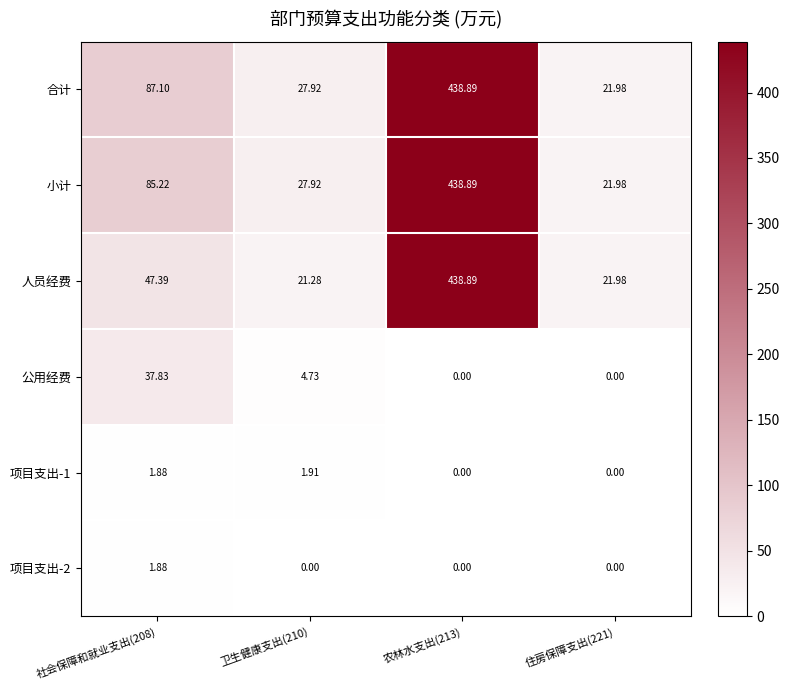

Which series has the largest range (max minus min)?

人员经费